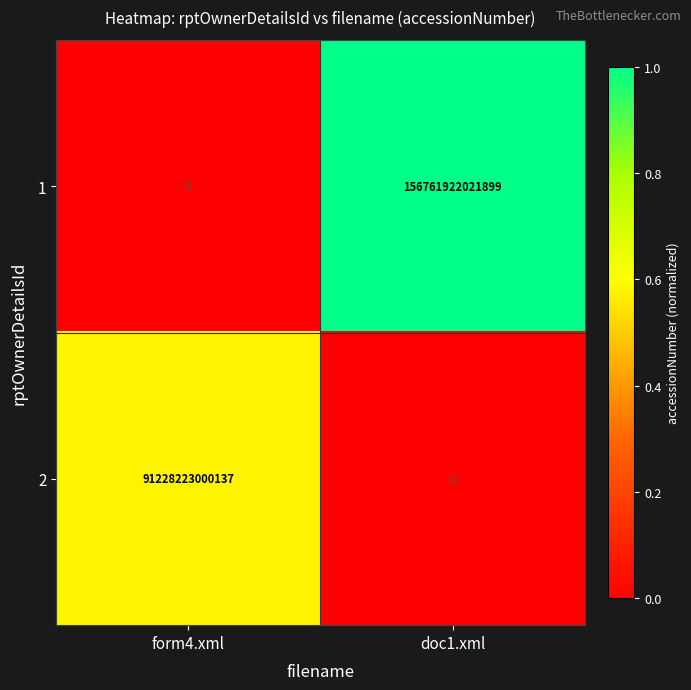

Which category has the highest value across all series?

doc1.xml